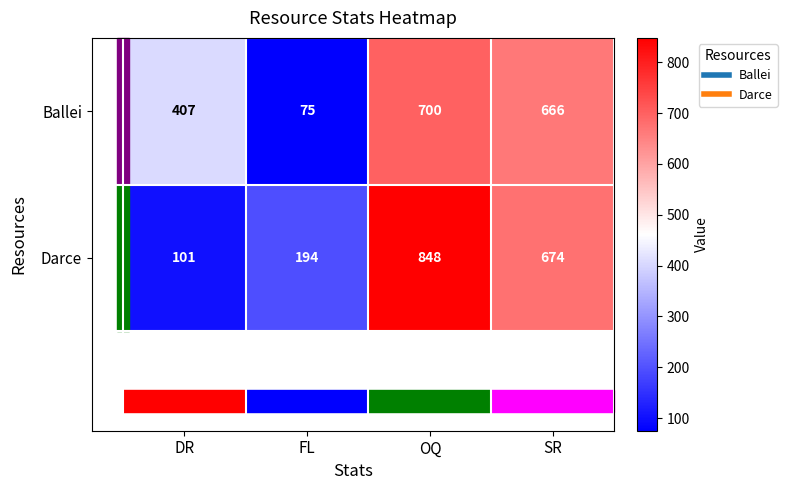

What is the total value across all series at OQ?

1548